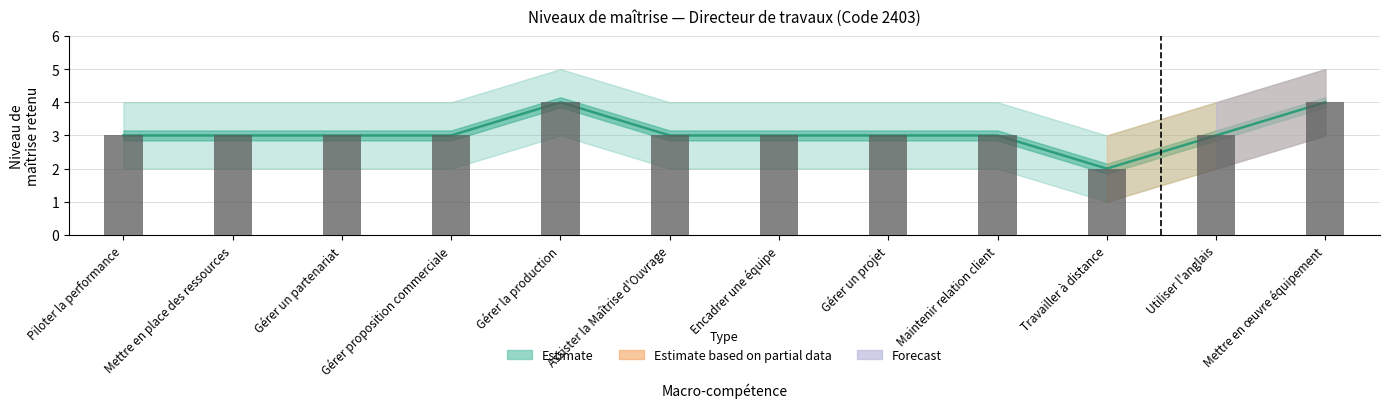

What is the minimum value shown in the chart?

2